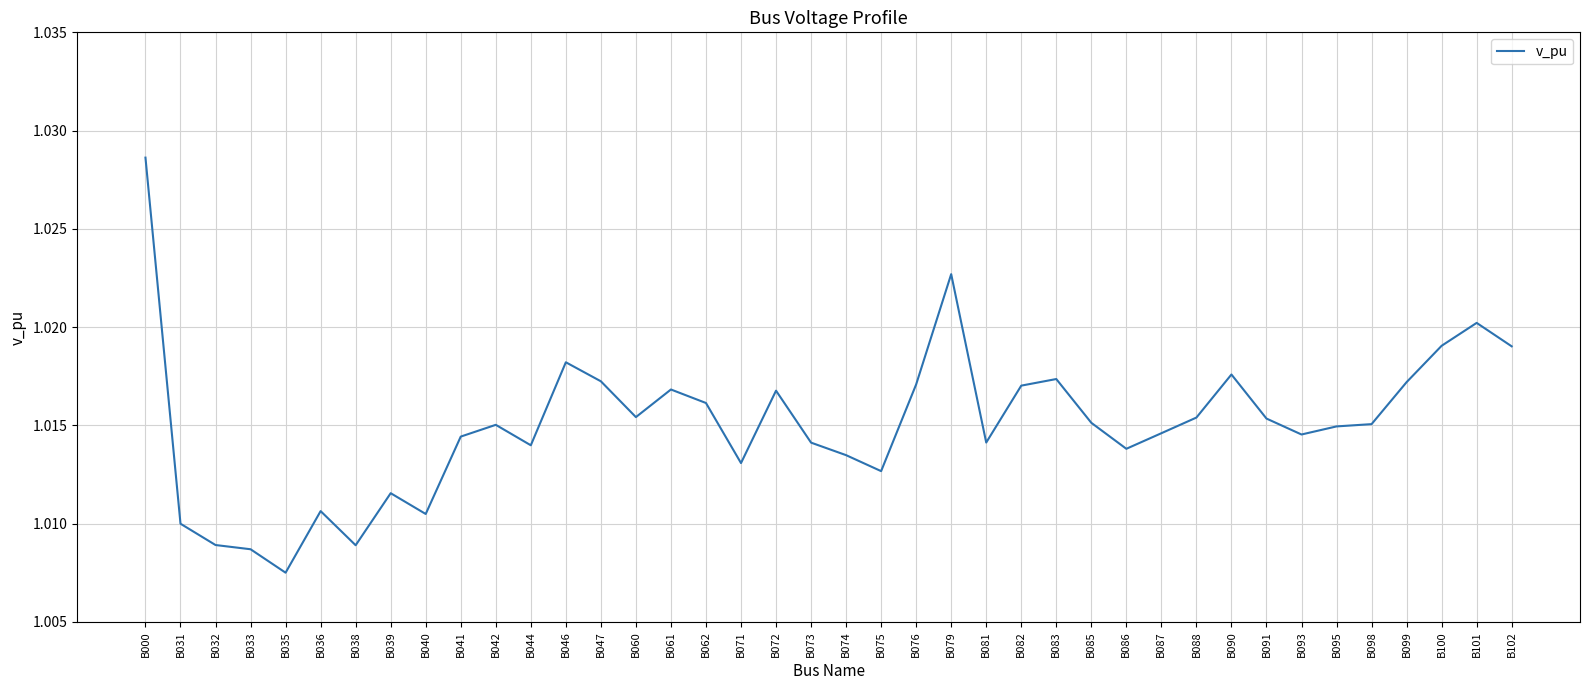

Is it true that the value at B041 is 1.8?

False